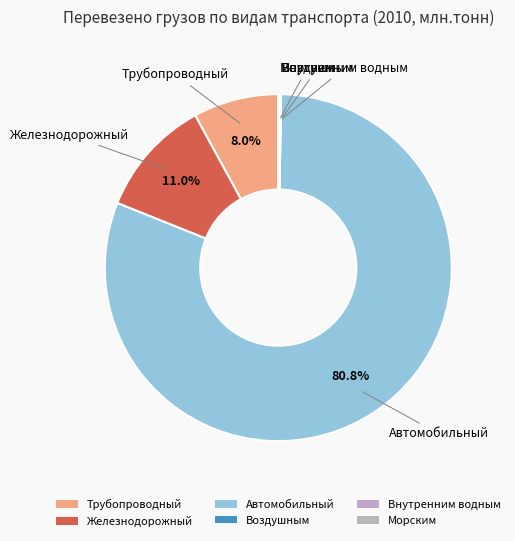

How much of the chart is everything except Трубопроводный?

92.0%